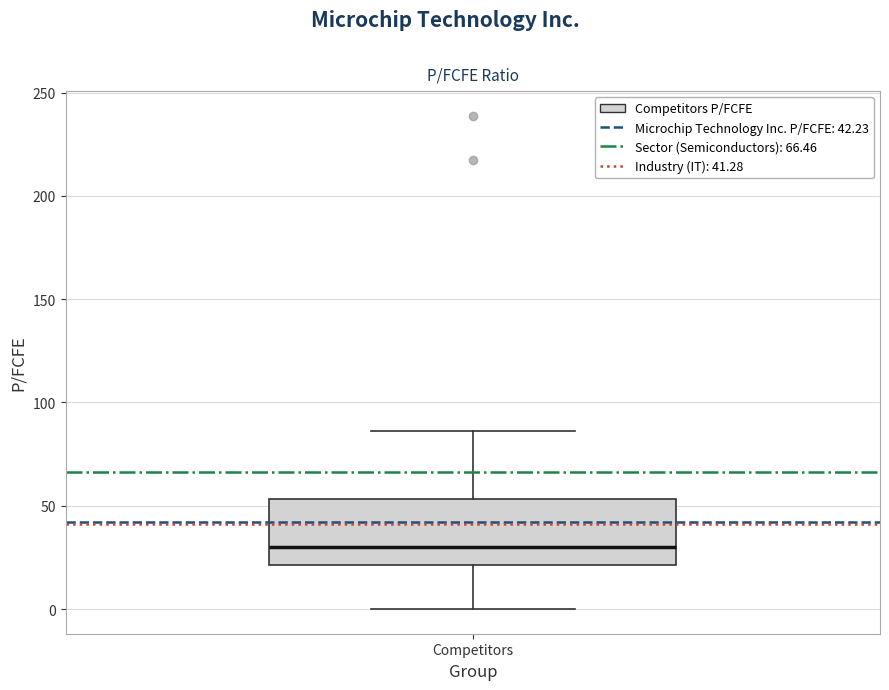

Where does the upper whisker of the box for Competitors end on the y-axis? The values are not printed on the chart, so give them approximately, as read against the axis.

85